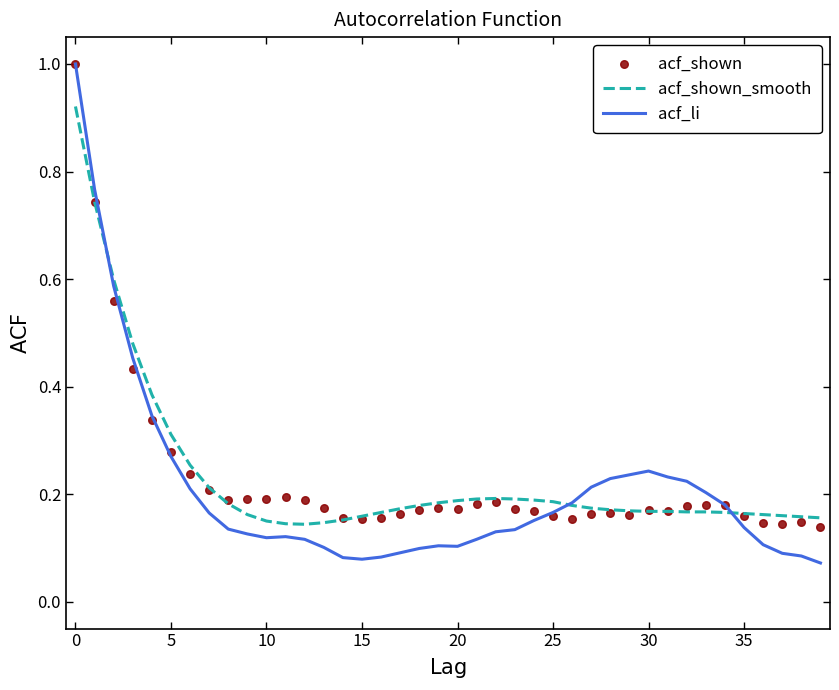

Which series has the largest total across all categories?

acf_shown_smooth